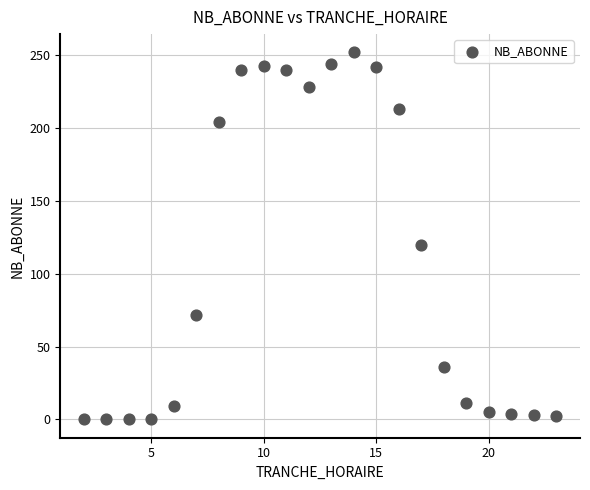

What is the range of X values (max minus min)?

21